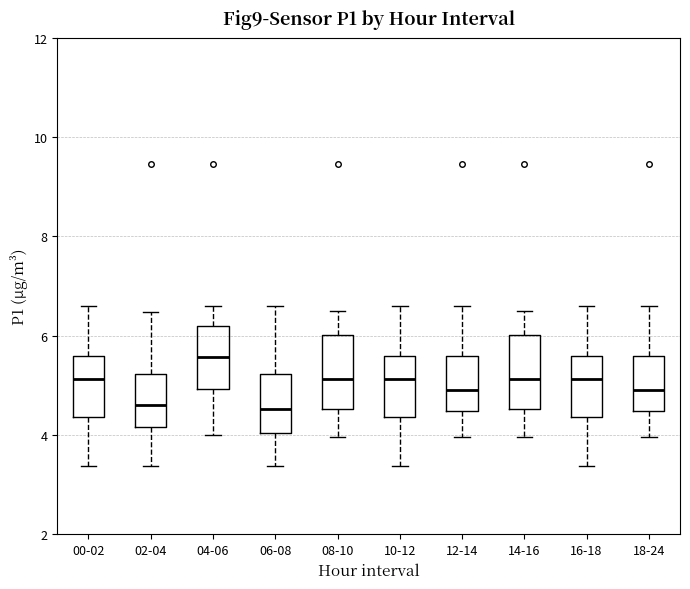

Reading left to right, read every box against the y-axis: the position of its median line, the range the box covers, and the ends of its whiskers. The values are not printed on the chart, so give them approximately, as read against the axis.

00-02: median 5.2, box 4.4 to 5.6, whiskers 3.4 to 6.6
02-04: median 4.6, box 4.2 to 5.2, whiskers 3.4 to 6.4
04-06: median 5.6, box 5.0 to 6.2, whiskers 4.0 to 6.6
06-08: median 4.6, box 4.0 to 5.2, whiskers 3.4 to 6.6
08-10: median 5.2, box 4.6 to 6.0, whiskers 4.0 to 6.6
10-12: median 5.2, box 4.4 to 5.6, whiskers 3.4 to 6.6
12-14: median 5.0, box 4.4 to 5.6, whiskers 4.0 to 6.6
14-16: median 5.2, box 4.6 to 6.0, whiskers 4.0 to 6.6
16-18: median 5.2, box 4.4 to 5.6, whiskers 3.4 to 6.6
18-24: median 5.0, box 4.4 to 5.6, whiskers 4.0 to 6.6